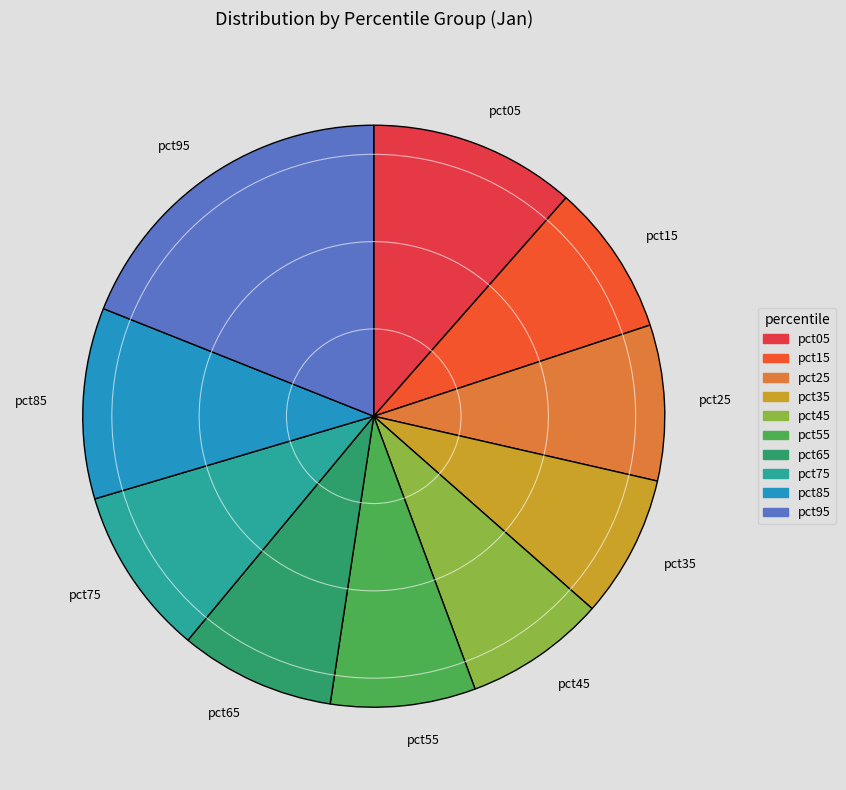

Is it true that pct35 is 23% of the pie?

False